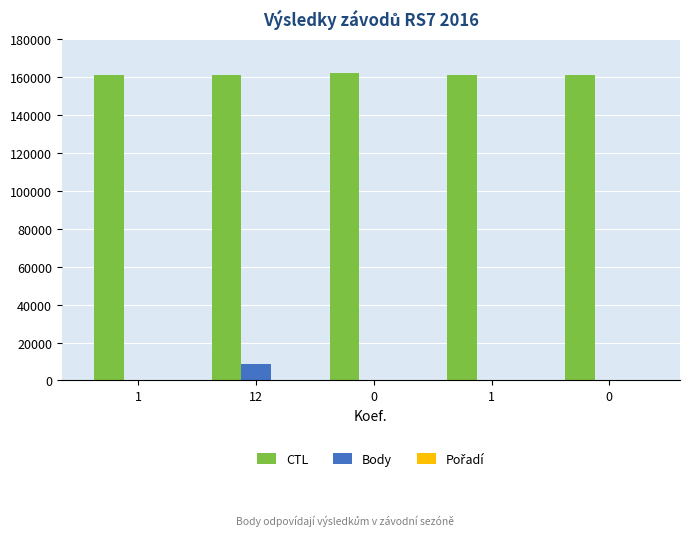

At which label does Pořadí first exceed 4?

12